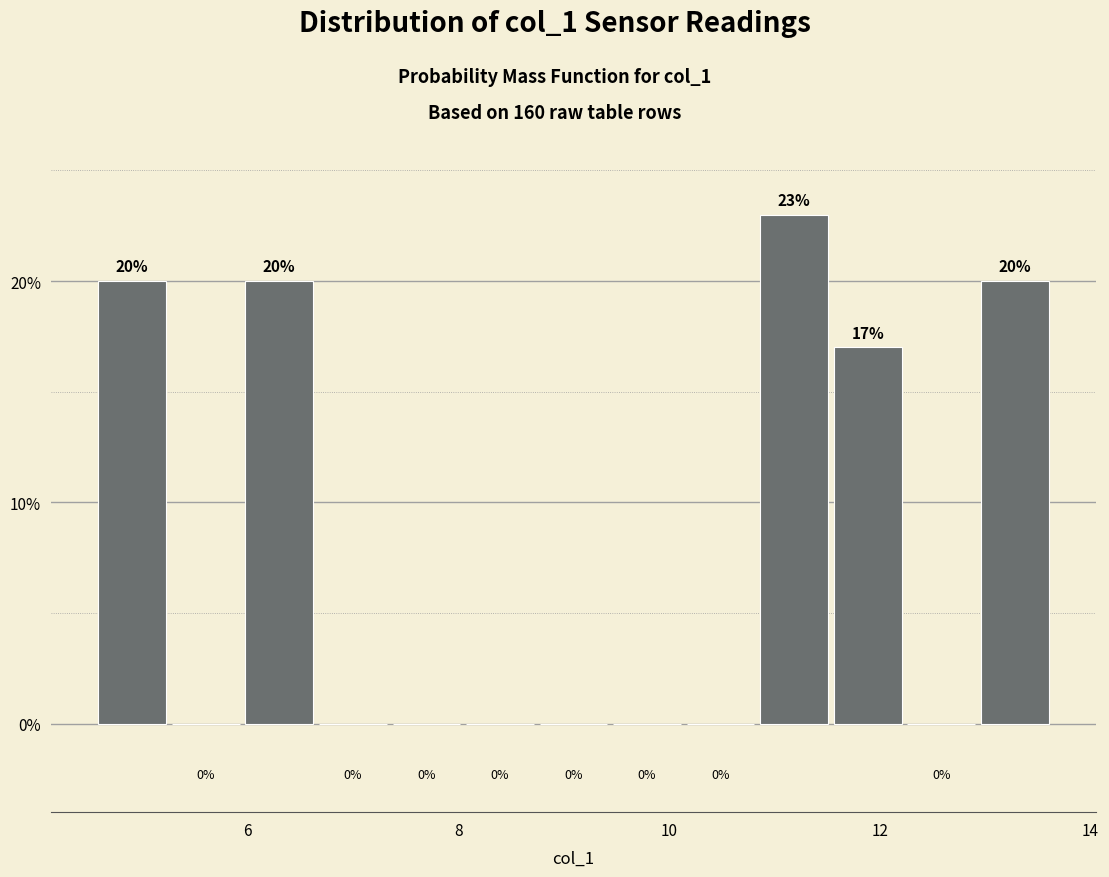

Read against the x-axis, roughly where is the centre of the tallest bar?

11.2